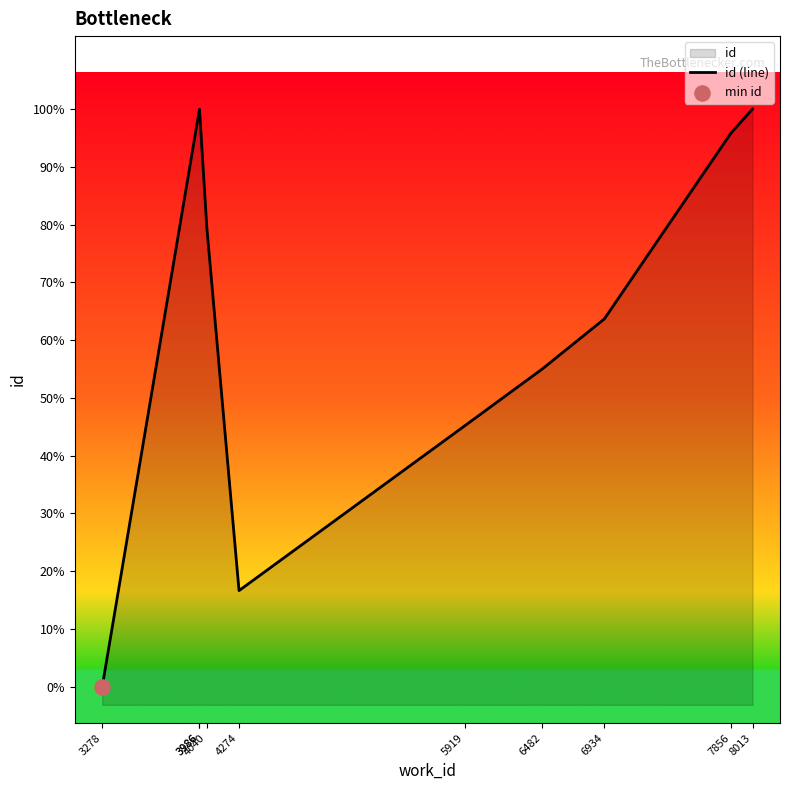

What is the ratio of the value at 3986 to the value at 8013?

1.0